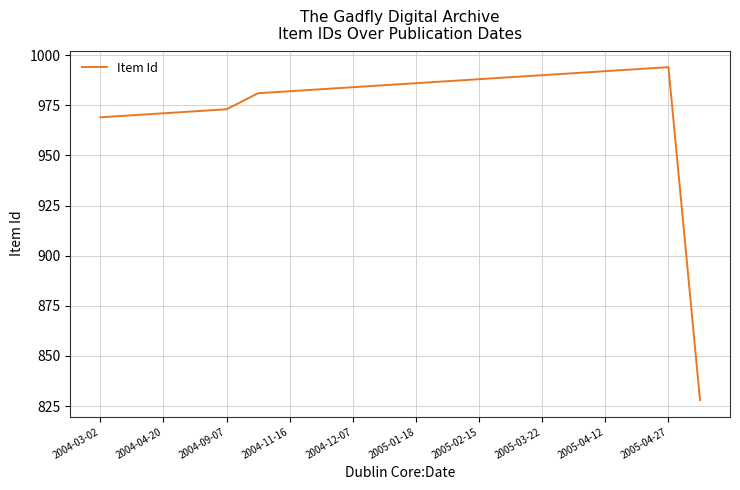

What is the maximum value shown in the chart?

994